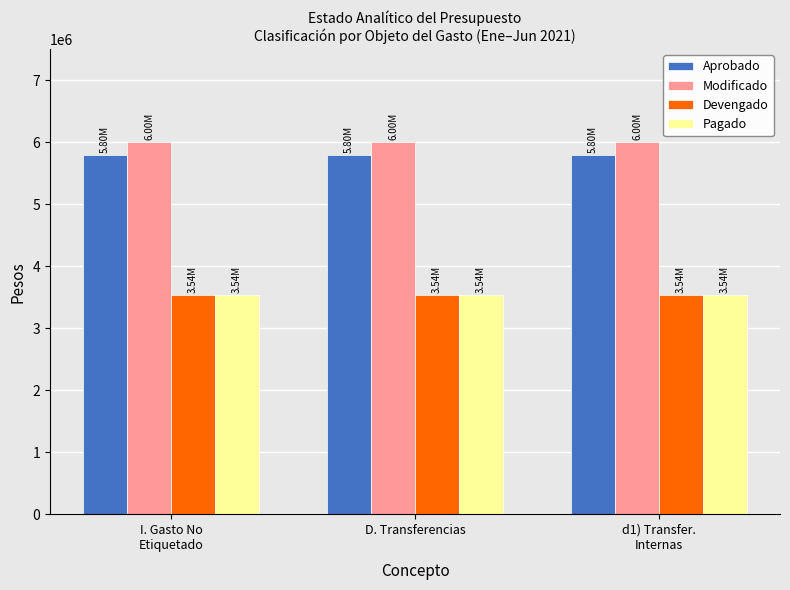

Are the bars grouped side by side (vs. stacked)?

Yes